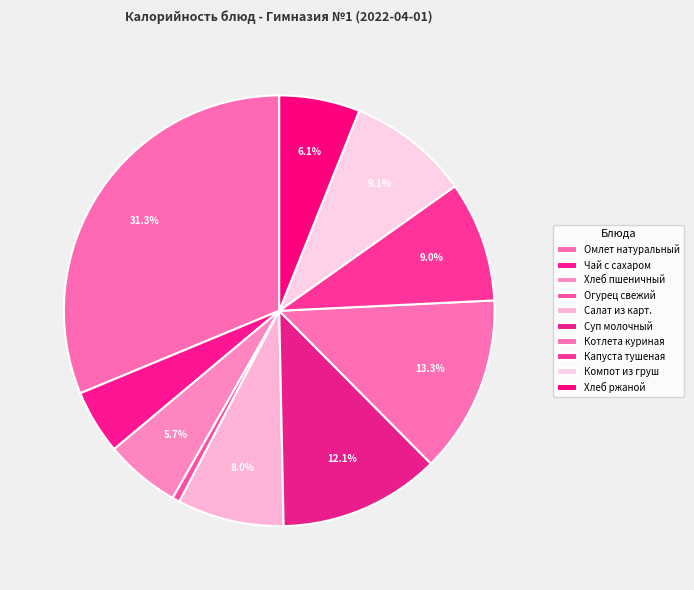

True or false: Чай с сахаром accounts for 19% of the total.

False